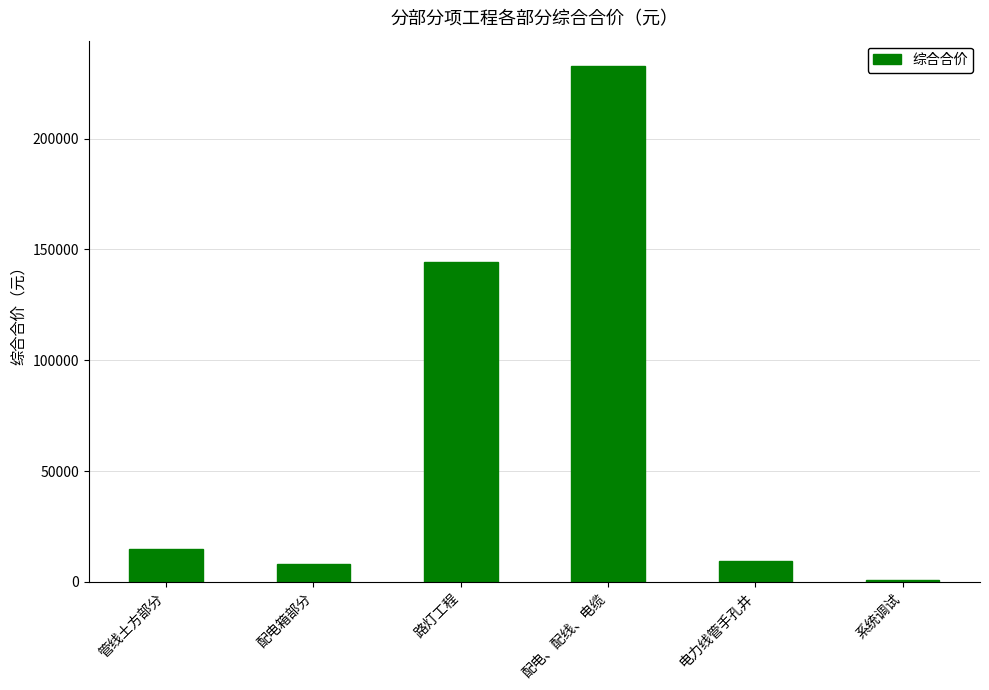

Between 系统调试 and 管线土方部分, which is larger?

管线土方部分